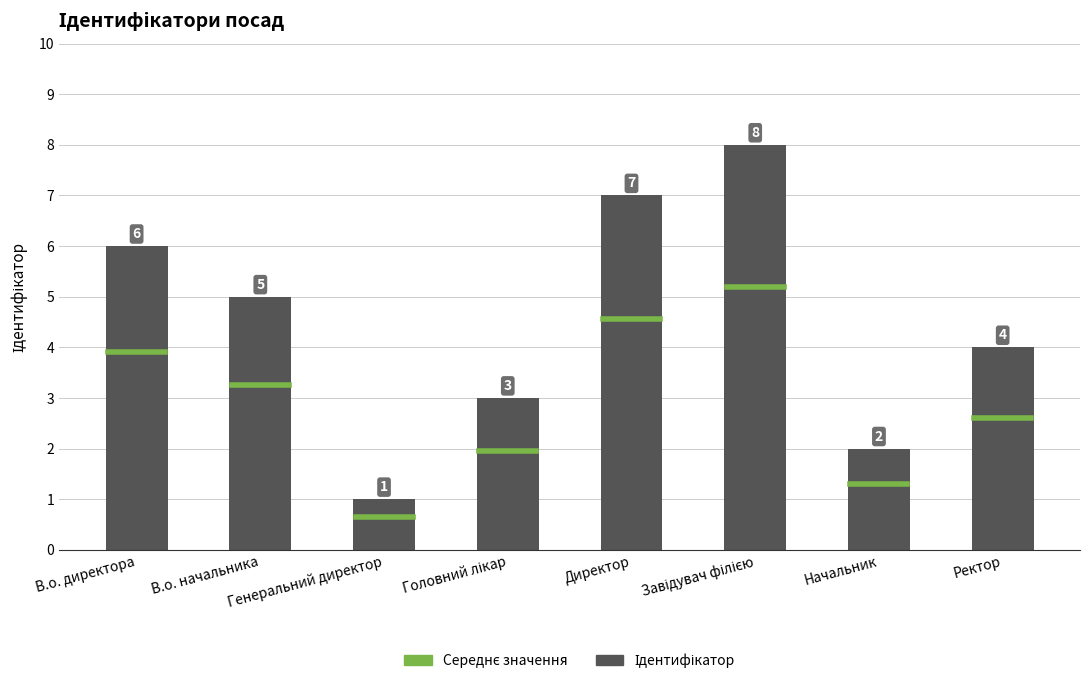

What is the sum of all values?

36